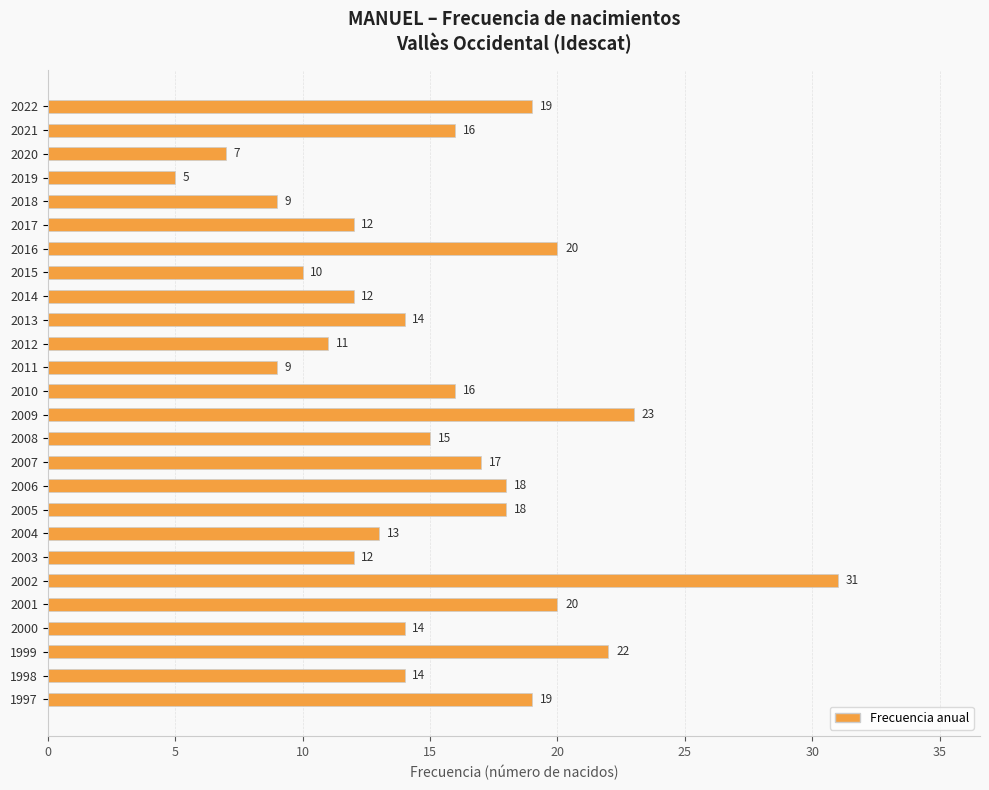

How many categories are shown in the chart?

26